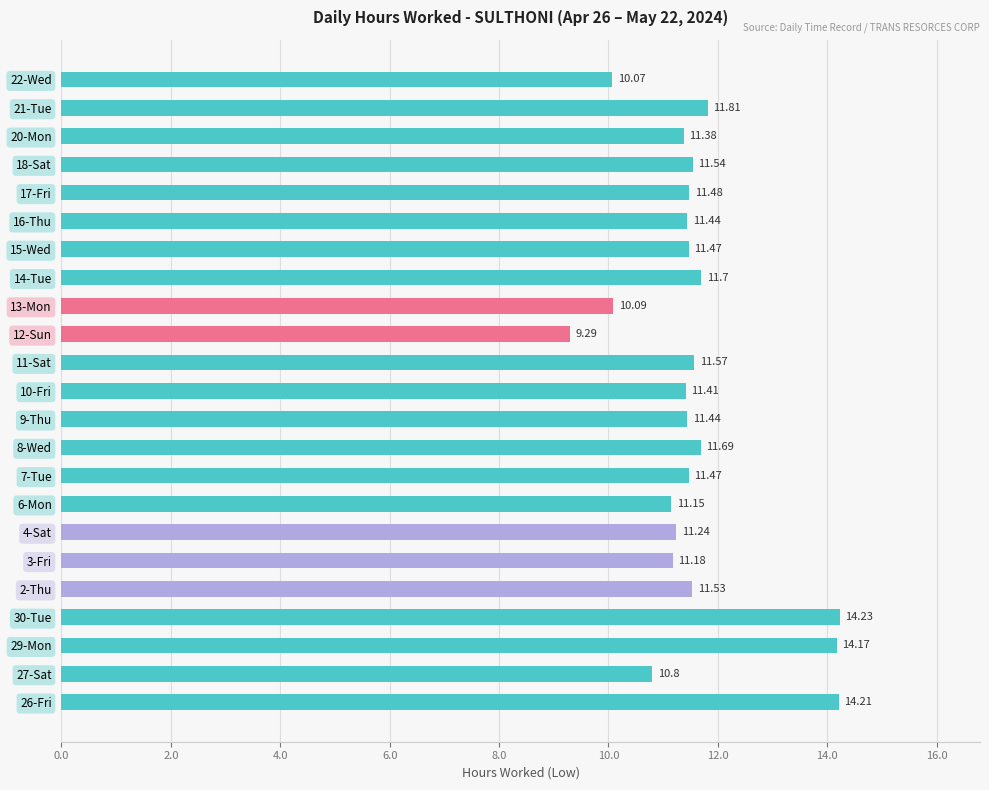

What is the sum of all values?

266.4